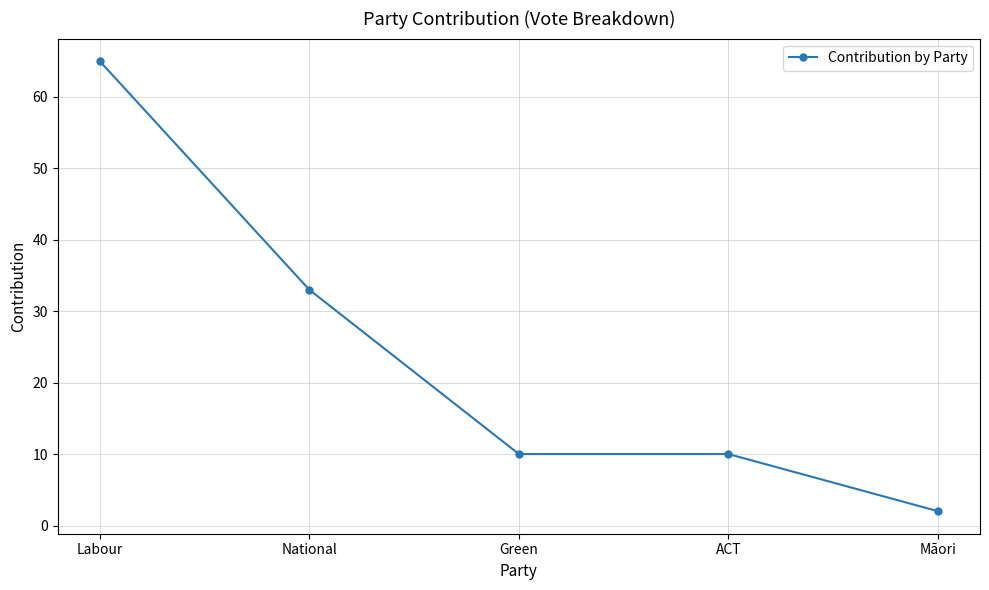

Is this an area chart (filled region under the line)?

No